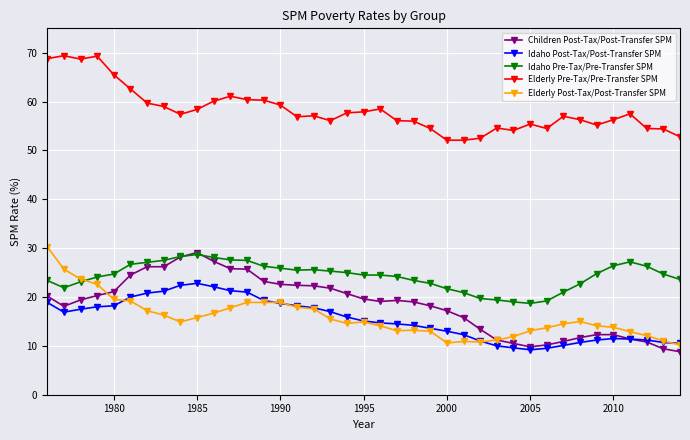

True or false: Elderly Post-Tax/Post-Transfer SPM has more than 1 interior local peaks.

True